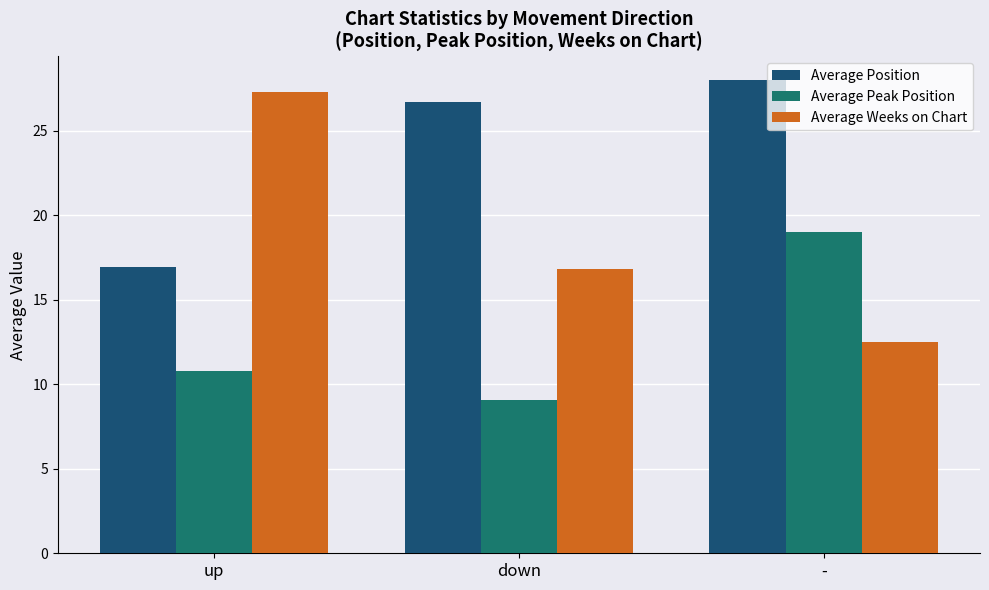

The Average Position series shows 4.3 at up. True or false?

False